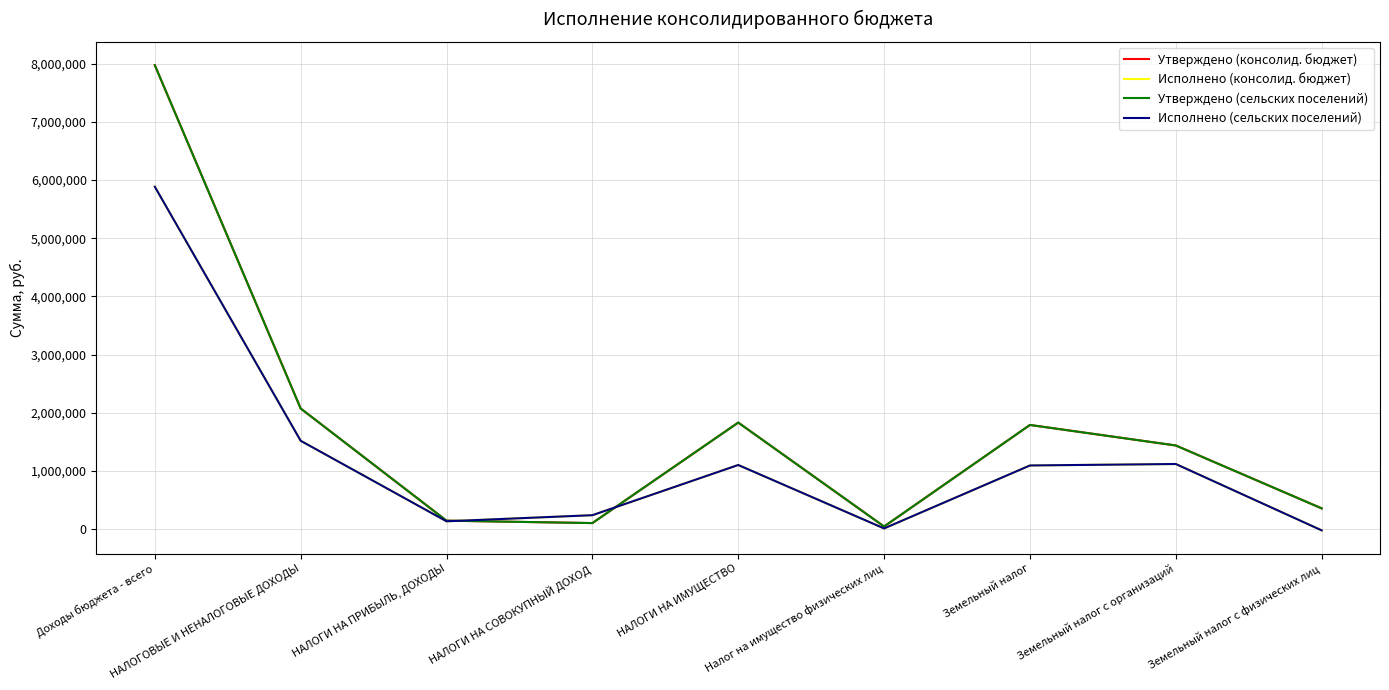

Is this an area chart (filled region under the line)?

No